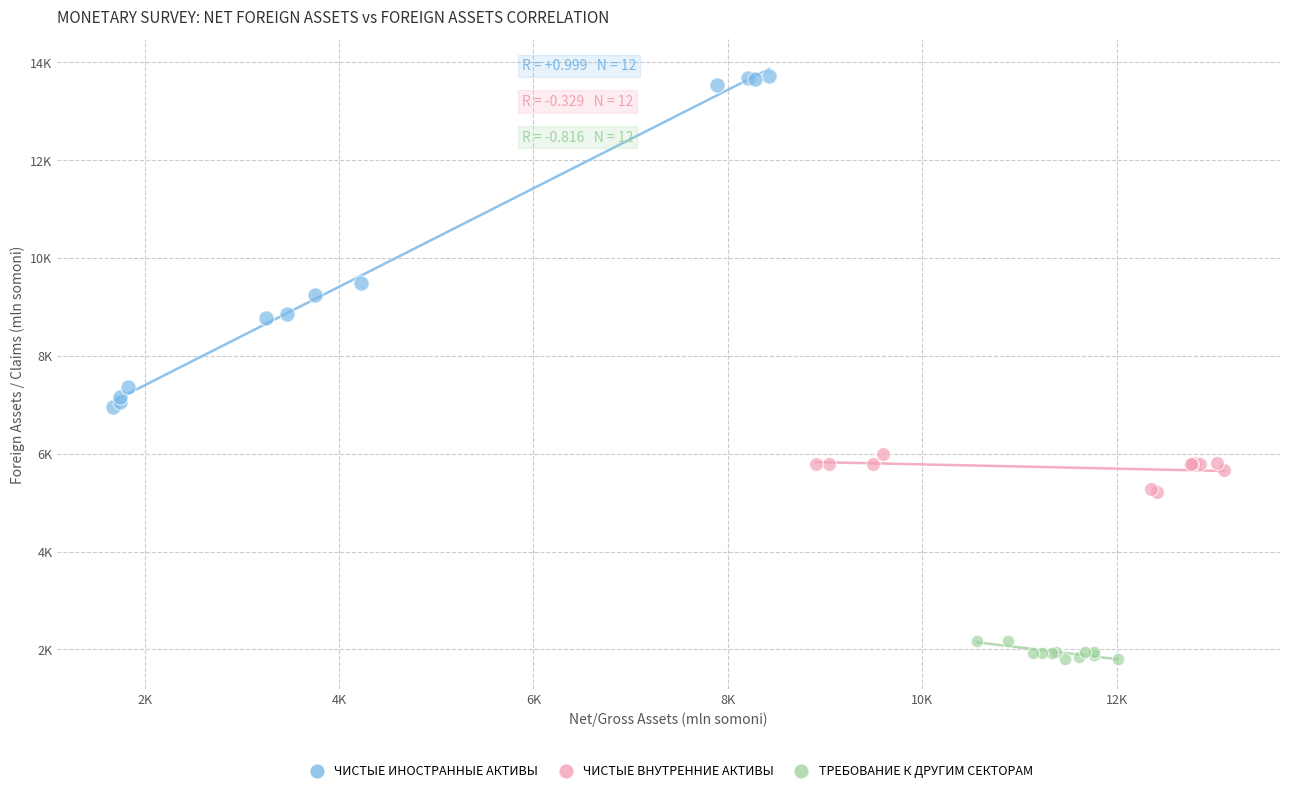

What are all the series names shown in the legend?

ЧИСТЫЕ ИНОСТРАННЫЕ АКТИВЫ, ЧИСТЫЕ ВНУТРЕННИЕ АКТИВЫ, ТРЕБОВАНИЕ К ДРУГИМ СЕКТОРАМ